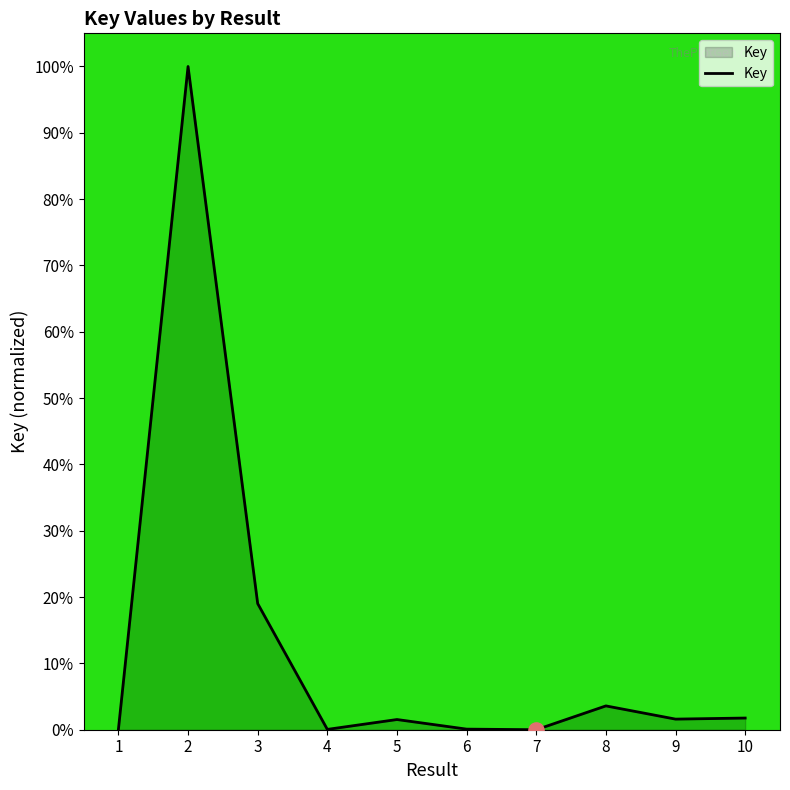

Between 1 and 10, which is larger?

10